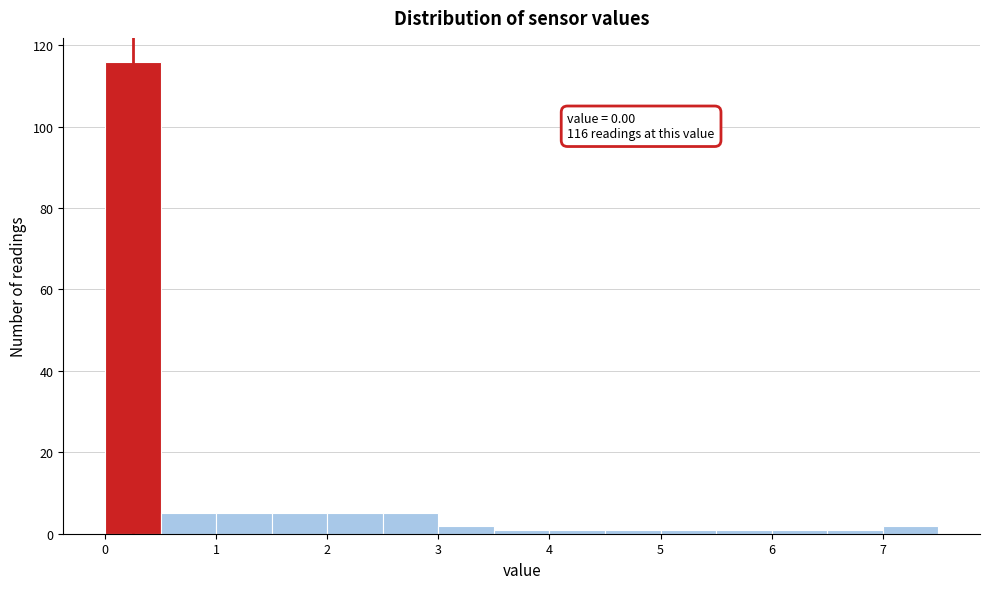

Which range on the x-axis has the tallest bar?

0.0 to 0.5